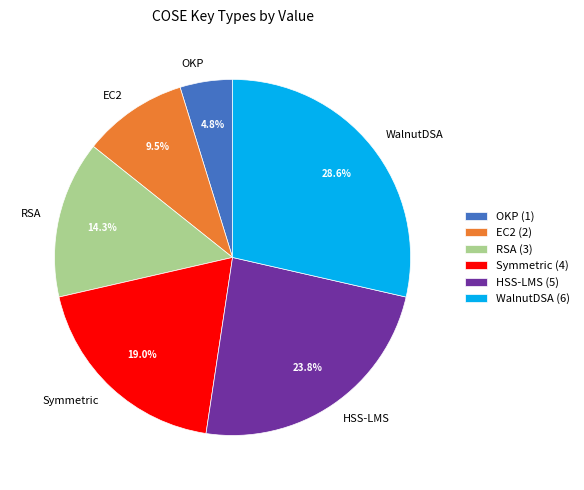

Which category has the smallest portion of the pie?

OKP